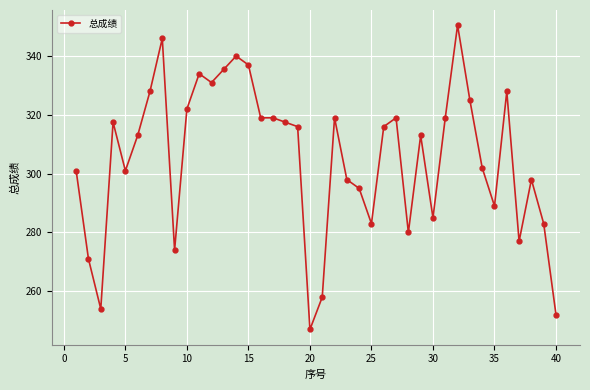

What is the sum of all values?

12213.0